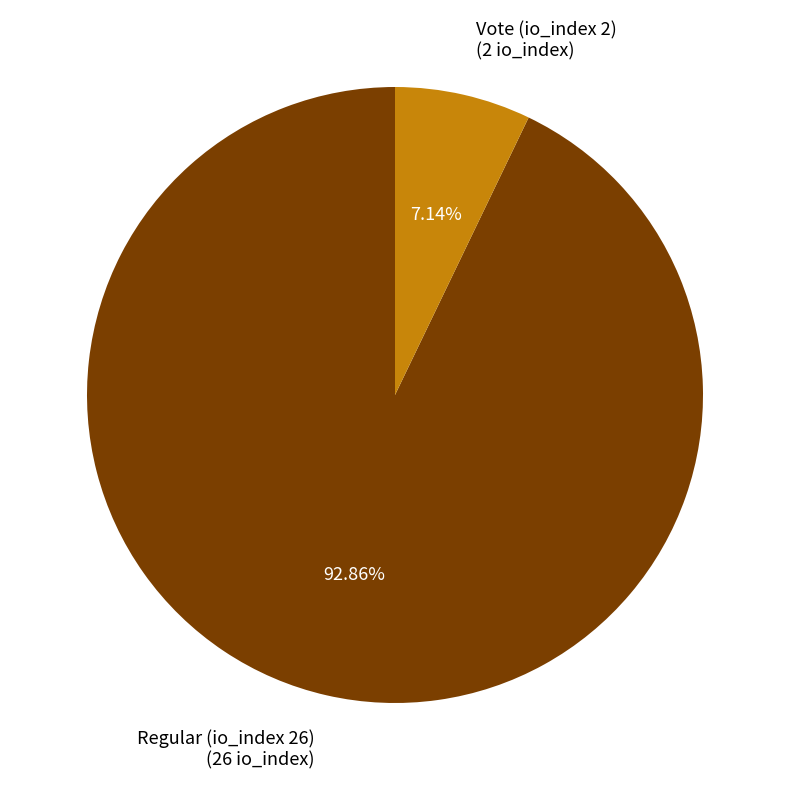

To the nearest percent, what is the difference between the largest and smallest slice percentages?

86%